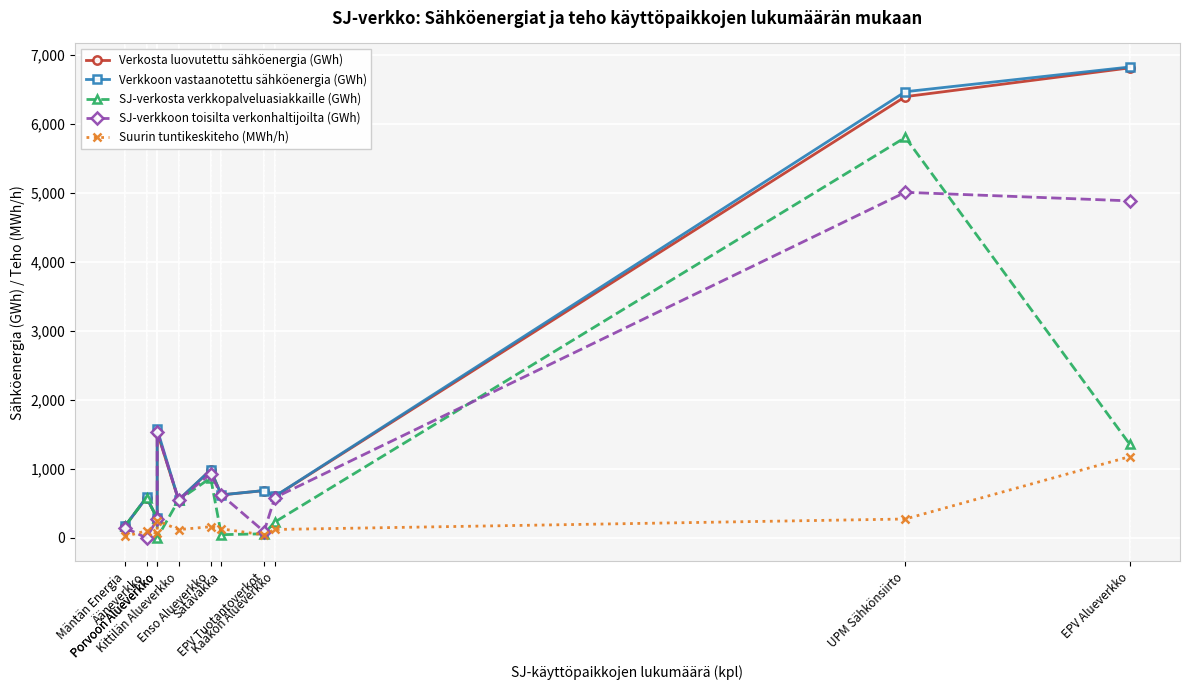

What are all the series names shown in the legend?

Verkosta luovutettu sähköenergia (GWh), Verkkoon vastaanotettu sähköenergia (GWh), SJ-verkosta verkkopalveluasiakkaille (GWh), SJ-verkkoon toisilta verkonhaltijoilta (GWh), Suurin tuntikeskiteho (MWh/h)